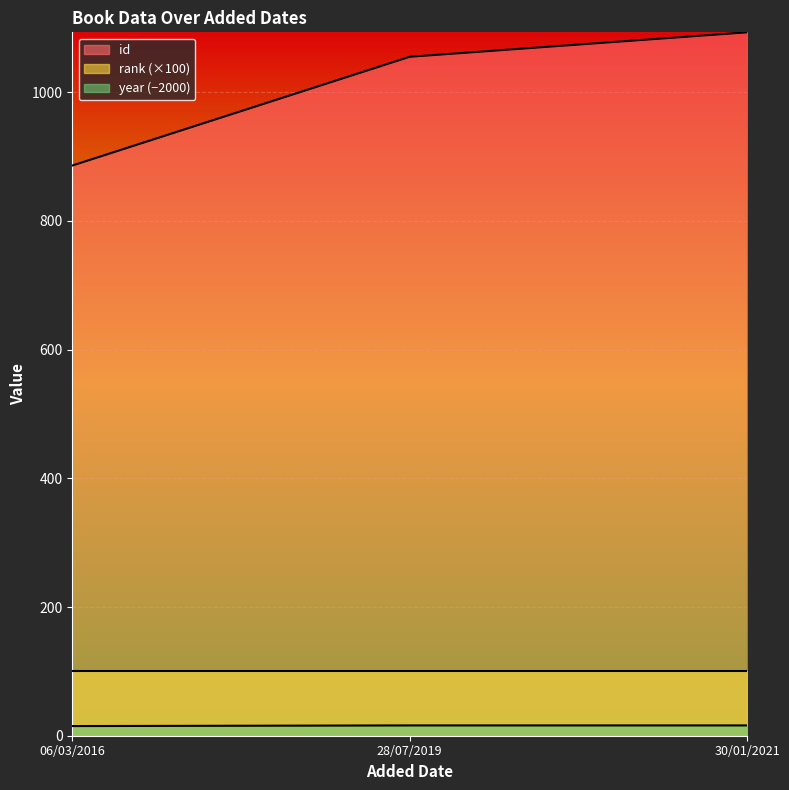

Which series has the widest spread of values?

id